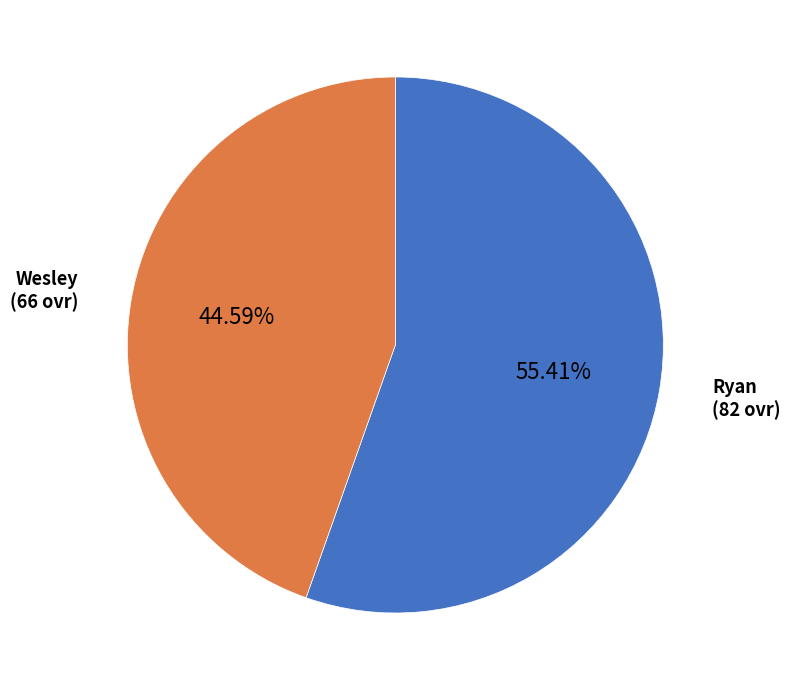

To the nearest percent, what percentage of the pie is Wesley?

45%